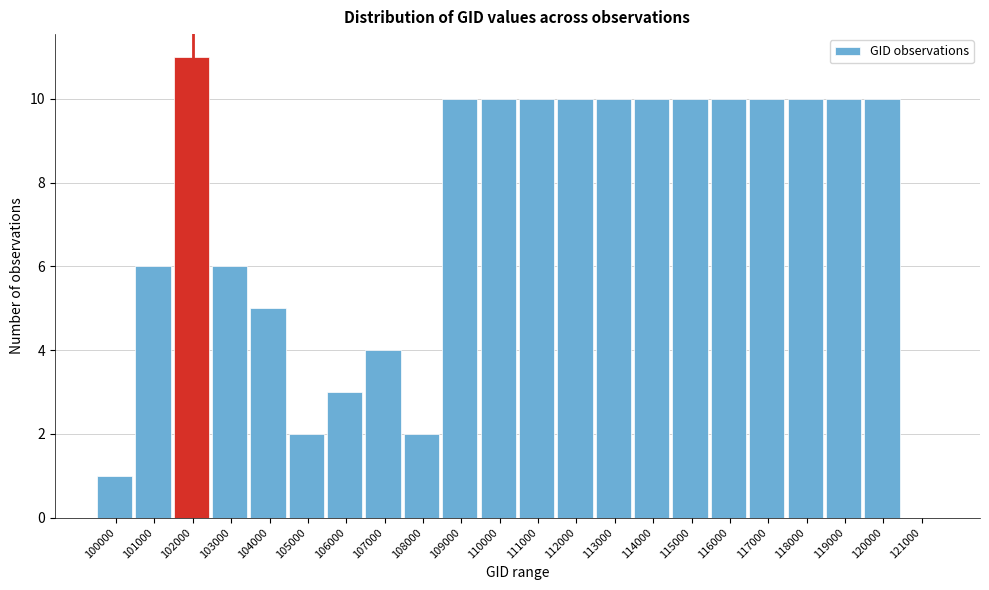

Reading right to left, list all the values displayed in this chart.

121000=0	120000=10	119000=10	118000=10	117000=10	116000=10	115000=10	114000=10	113000=10	112000=10	111000=10	110000=10	109000=10	108000=2	107000=4	106000=3	105000=2	104000=5	103000=6	102000=11	101000=6	100000=1